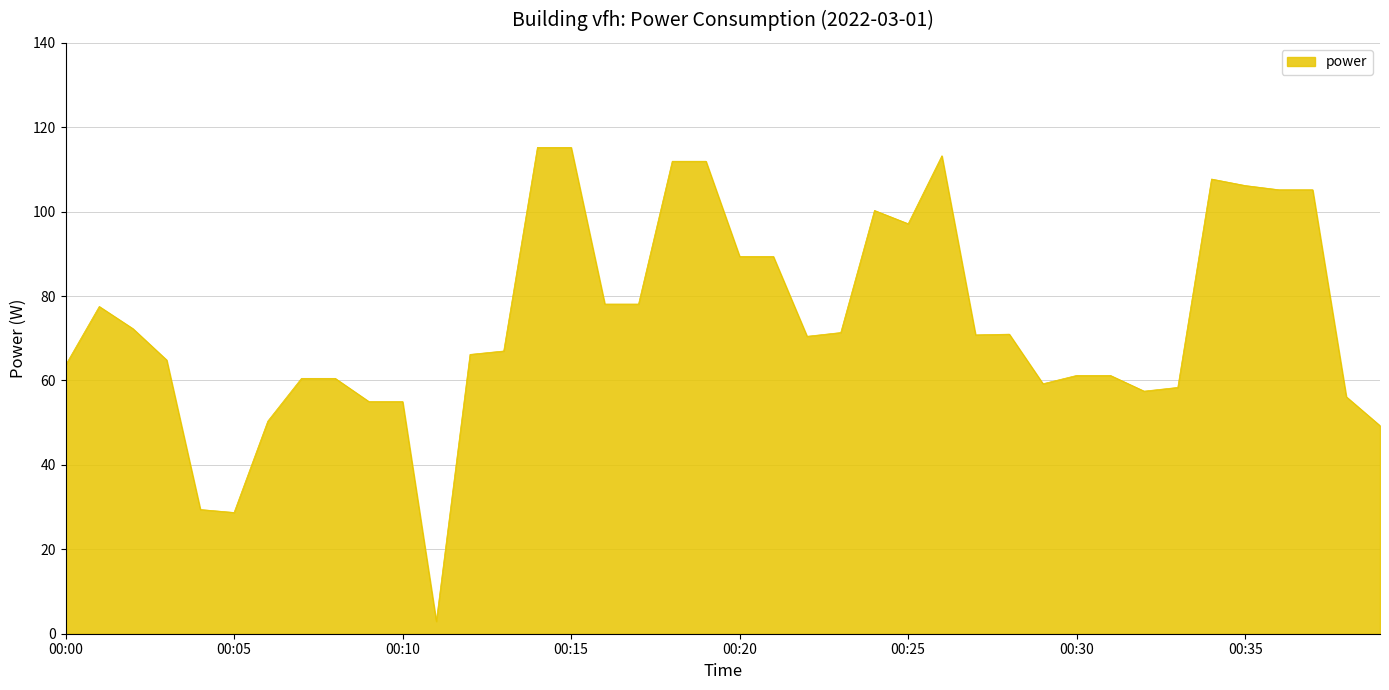

What is the maximum value shown in the chart?

115.2